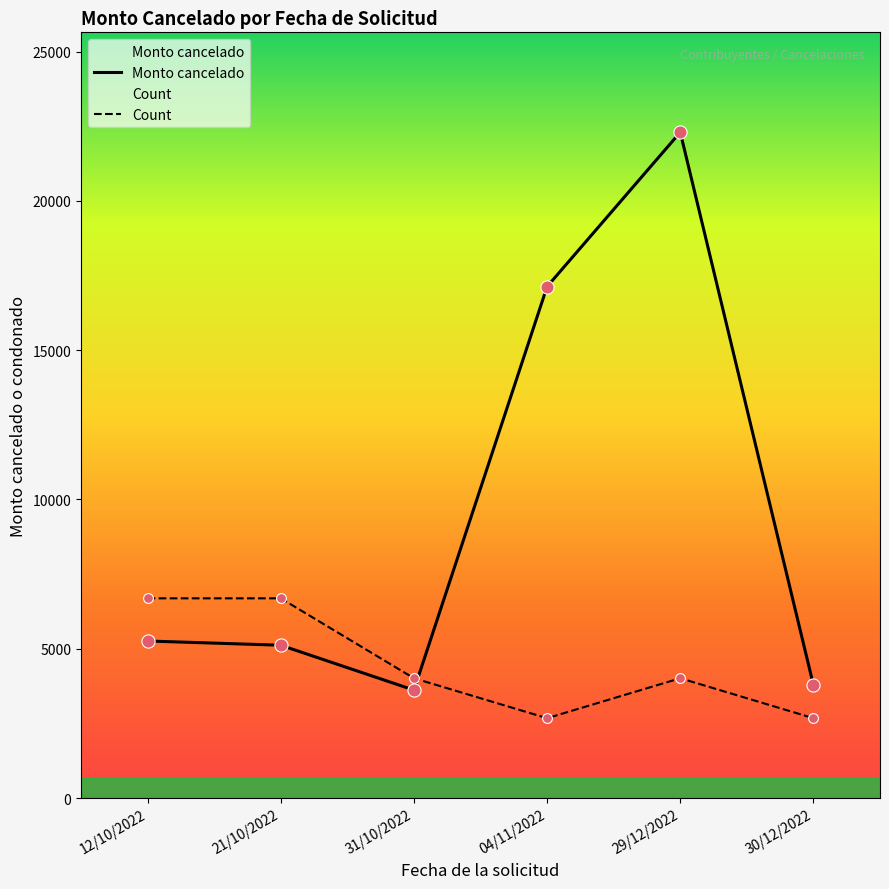

At which category is the sum across all series the highest?

29/12/2022